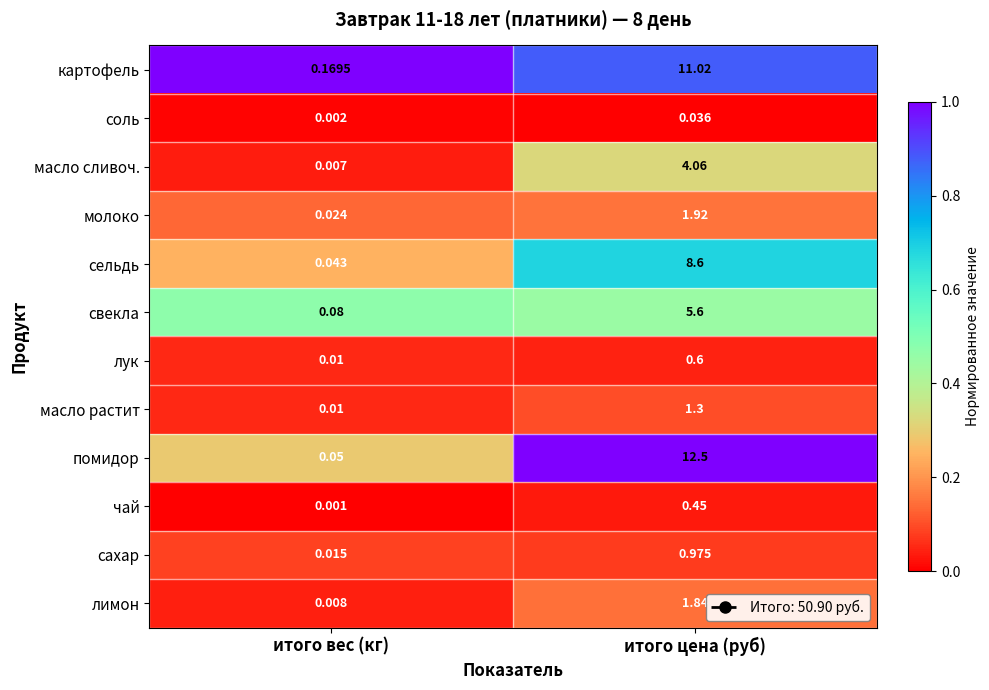

What is the total value across all series at итого вес (кг)?

0.4